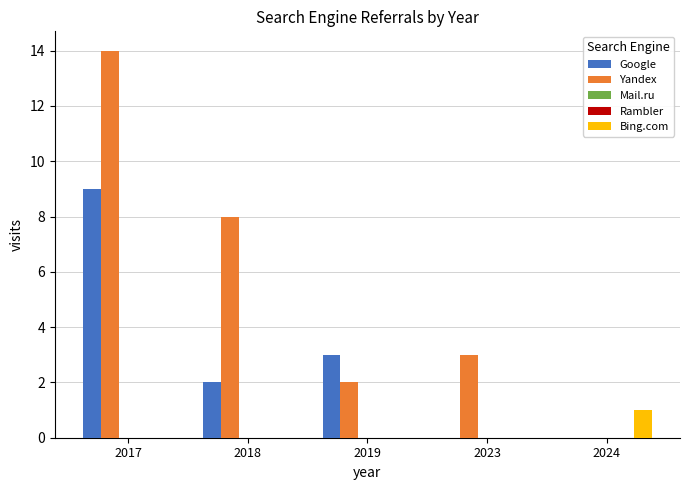

Reading left to right, what are all the values shown in this chart?

Google: 2017=9	2018=2	2019=3	2023=0	2024=0
Yandex: 2017=14	2018=8	2019=2	2023=3	2024=0
Mail.ru: 2017=0	2018=0	2019=0	2023=0	2024=0
Rambler: 2017=0	2018=0	2019=0	2023=0	2024=0
Bing.com: 2017=0	2018=0	2019=0	2023=0	2024=1